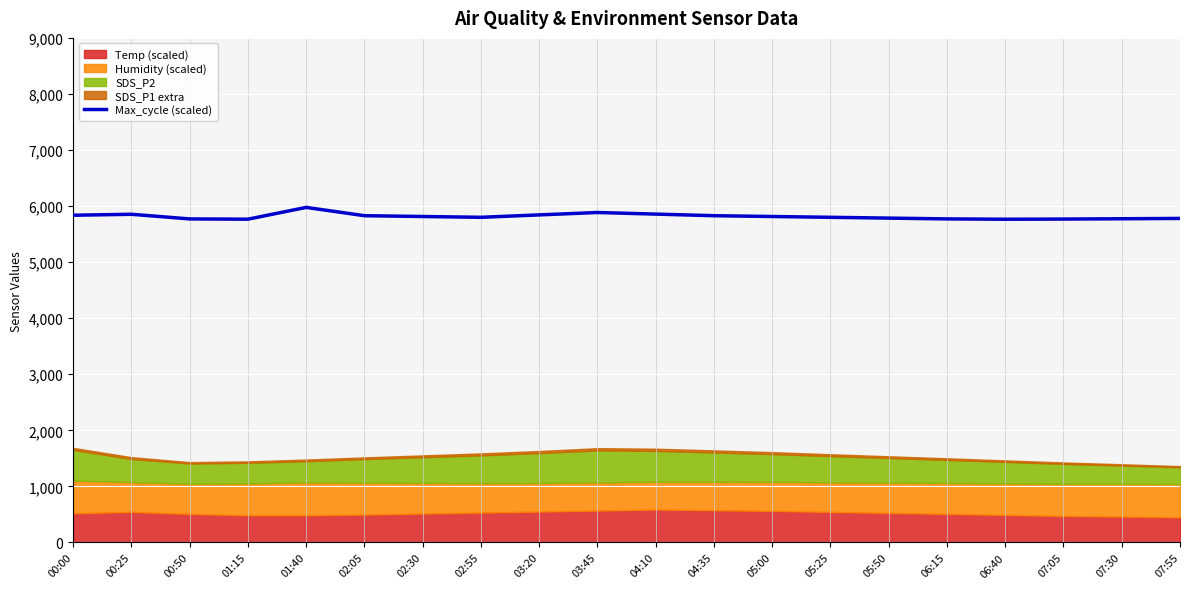

The chart shows a value of 5800.0 at 02:55. True or false?

True